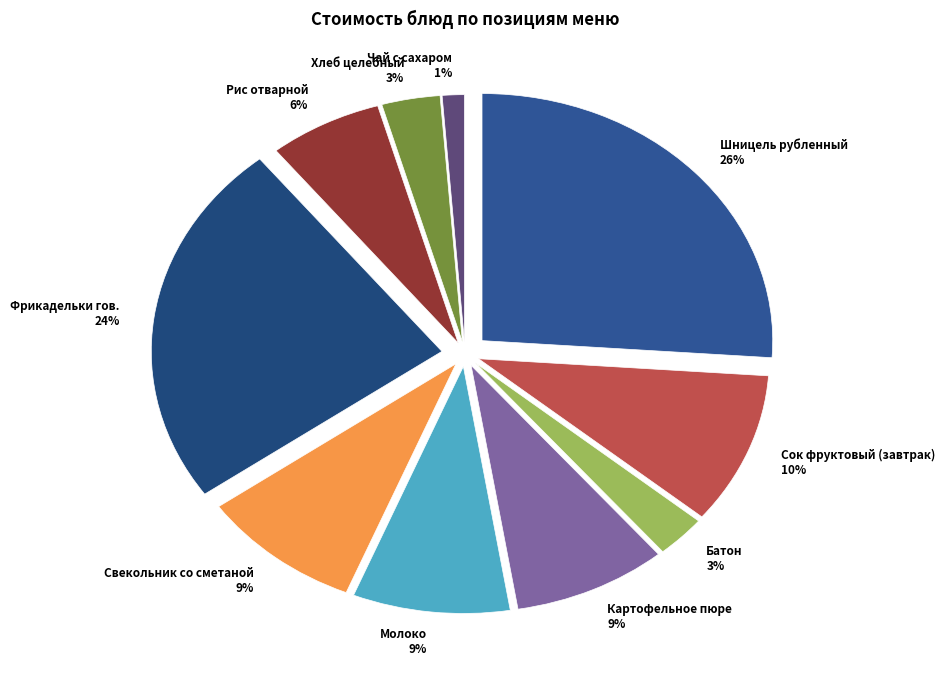

To the nearest percent, what is the average slice percentage?

10%